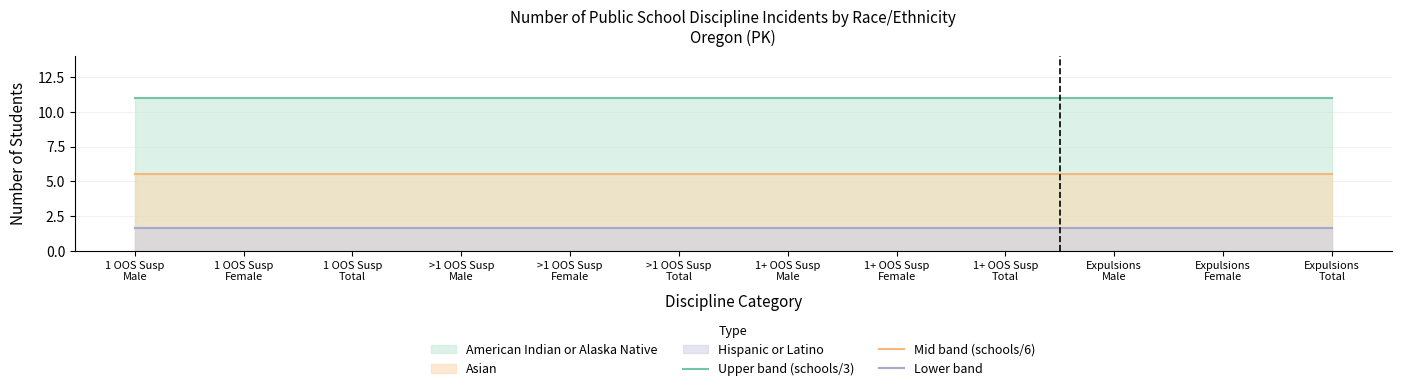

The value of Mid band (schools/6) at 1 OOS Susp
Female is 8.3. True or false?

False